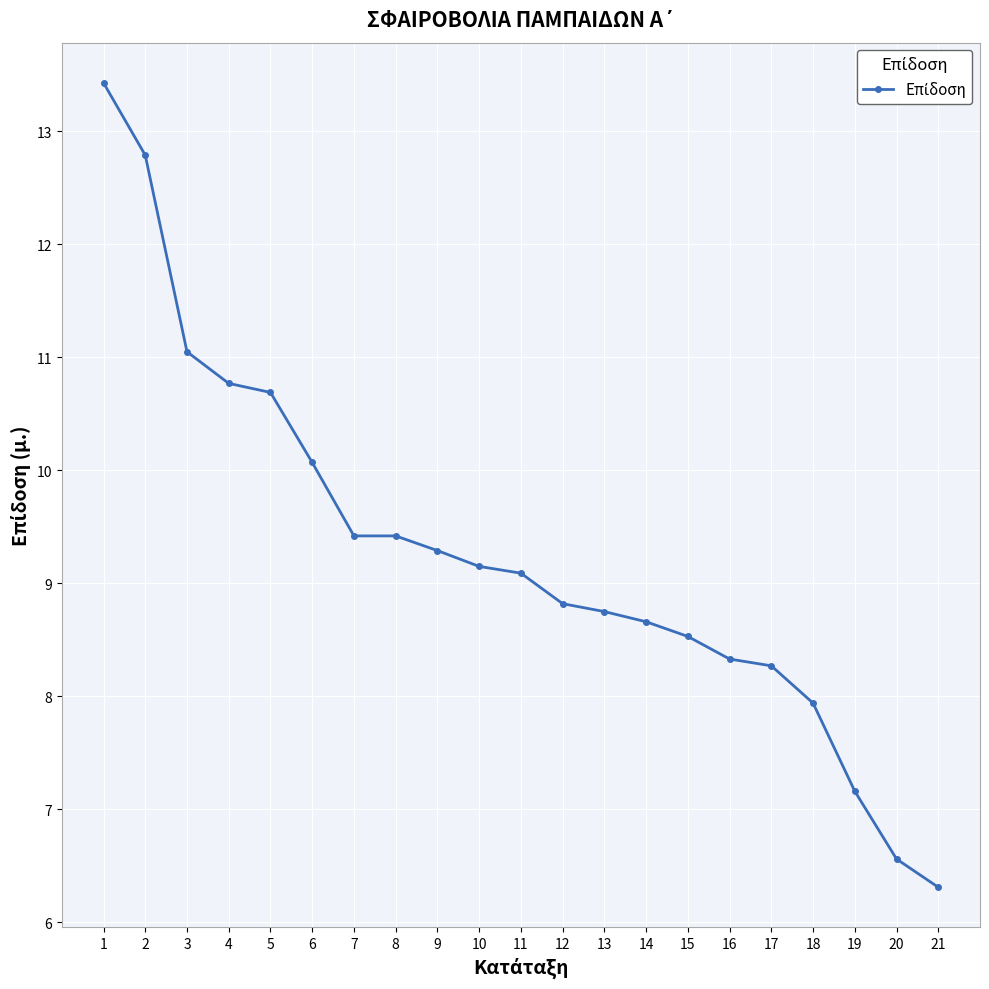

What is the greatest value displayed?

13.4